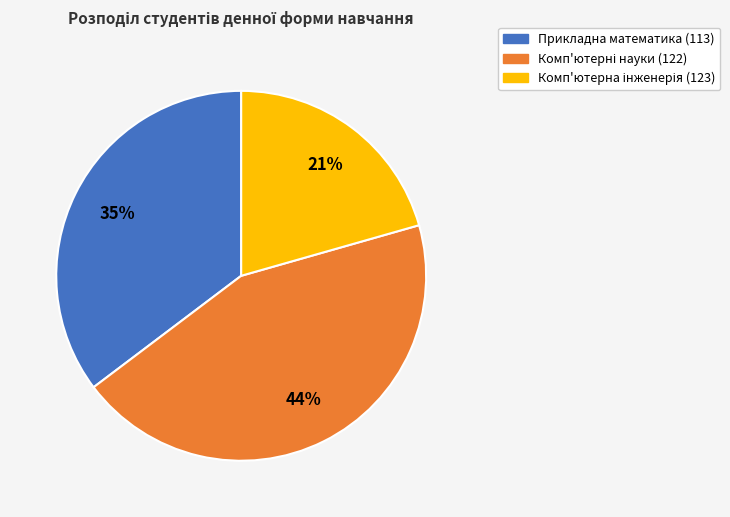

Does any single category account for the majority?

No